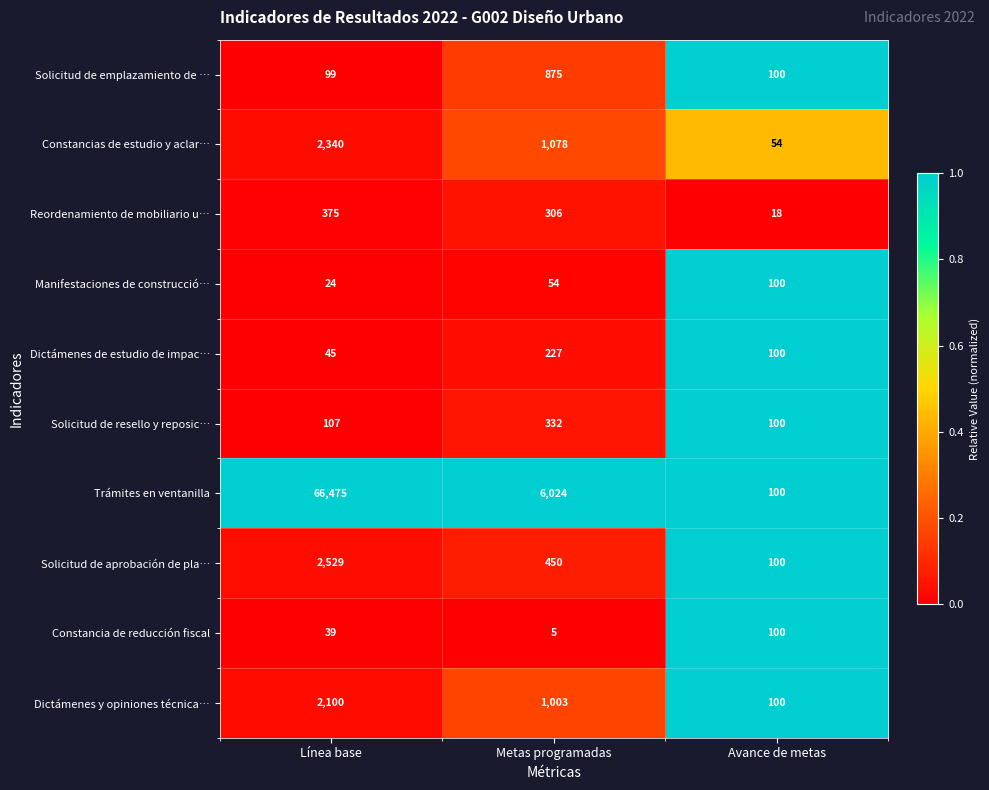

Is the value of Solicitud de aprobación de pla… at Metas programadas greater than the value of Constancias de estudio y aclar… at Metas programadas?

No